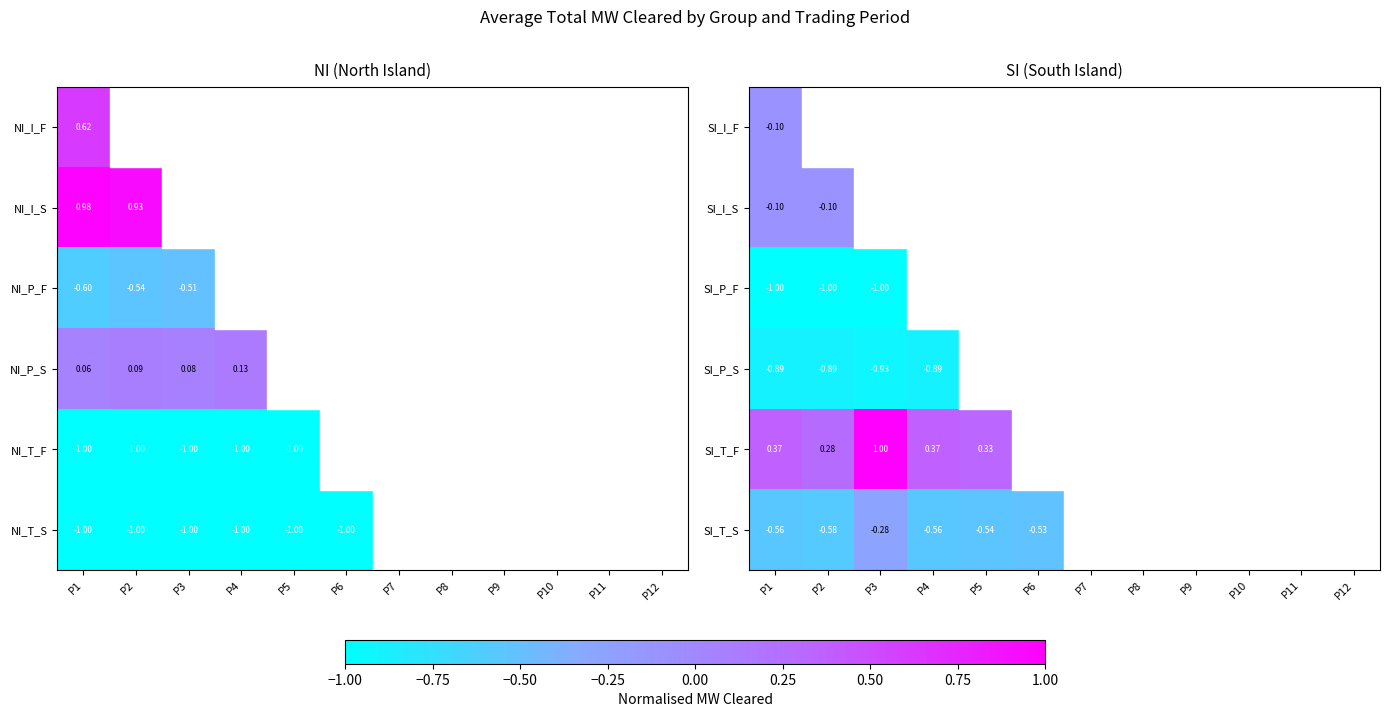

At which category is the sum across all series the highest?

P3